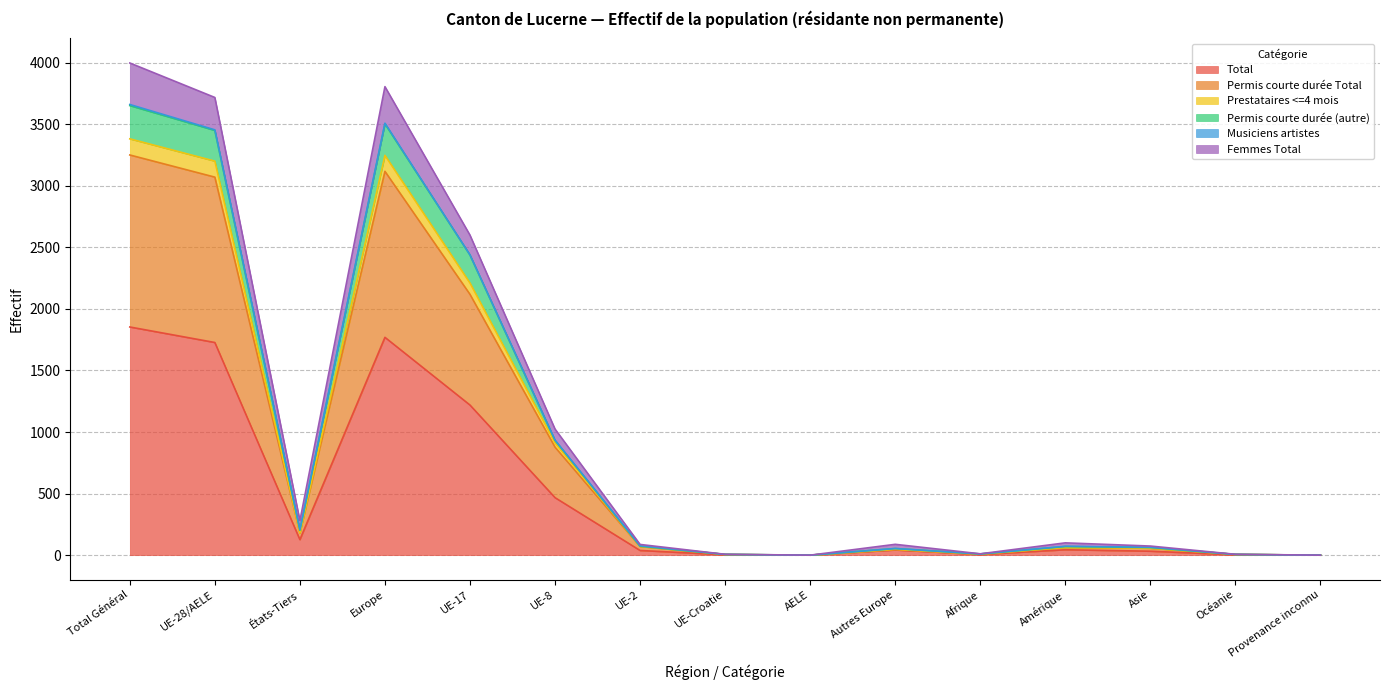

Which has a higher value, Amérique or UE-28/AELE?

UE-28/AELE